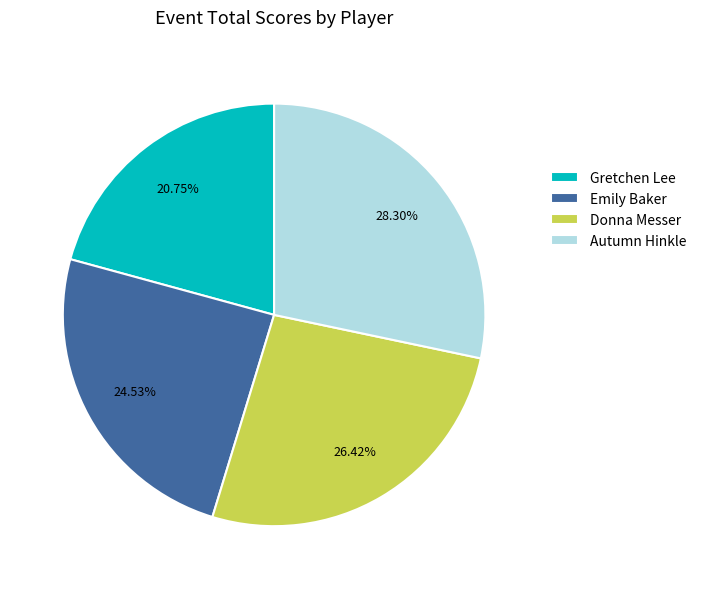

The Autumn Hinkle slice represents 28% of the pie. True or false?

True